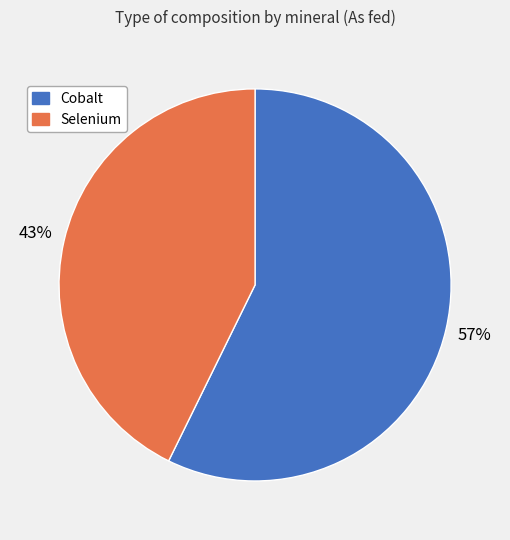

To the nearest percent, what portion does Cobalt represent?

57%